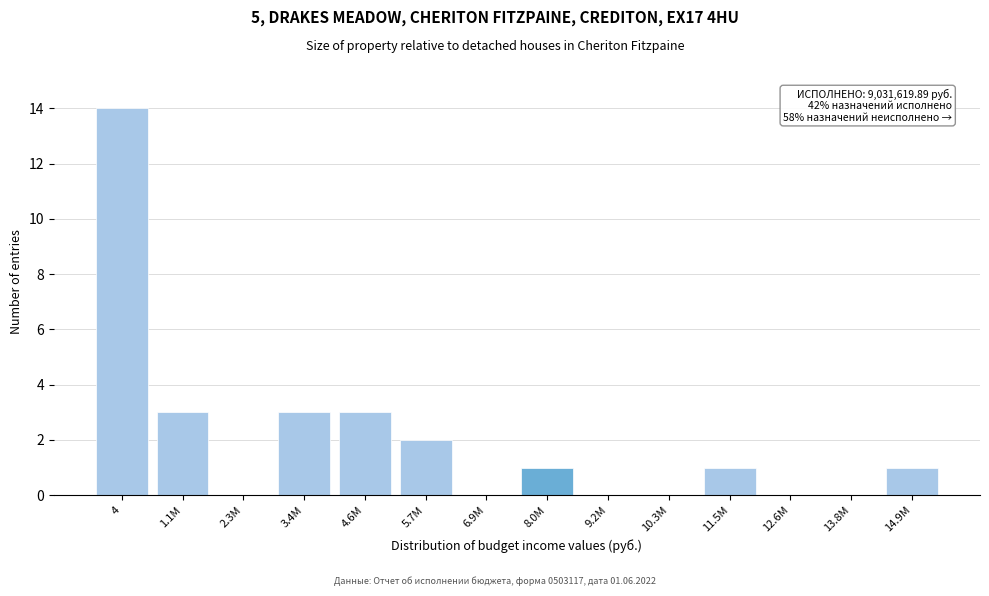

Reading left to right, extract all data points from this chart.

4=14	1.1M=3	2.3M=0	3.4M=3	4.6M=3	5.7M=2	6.9M=0	8.0M=1	9.2M=0	10.3M=0	11.5M=1	12.6M=0	13.8M=0	14.9M=1